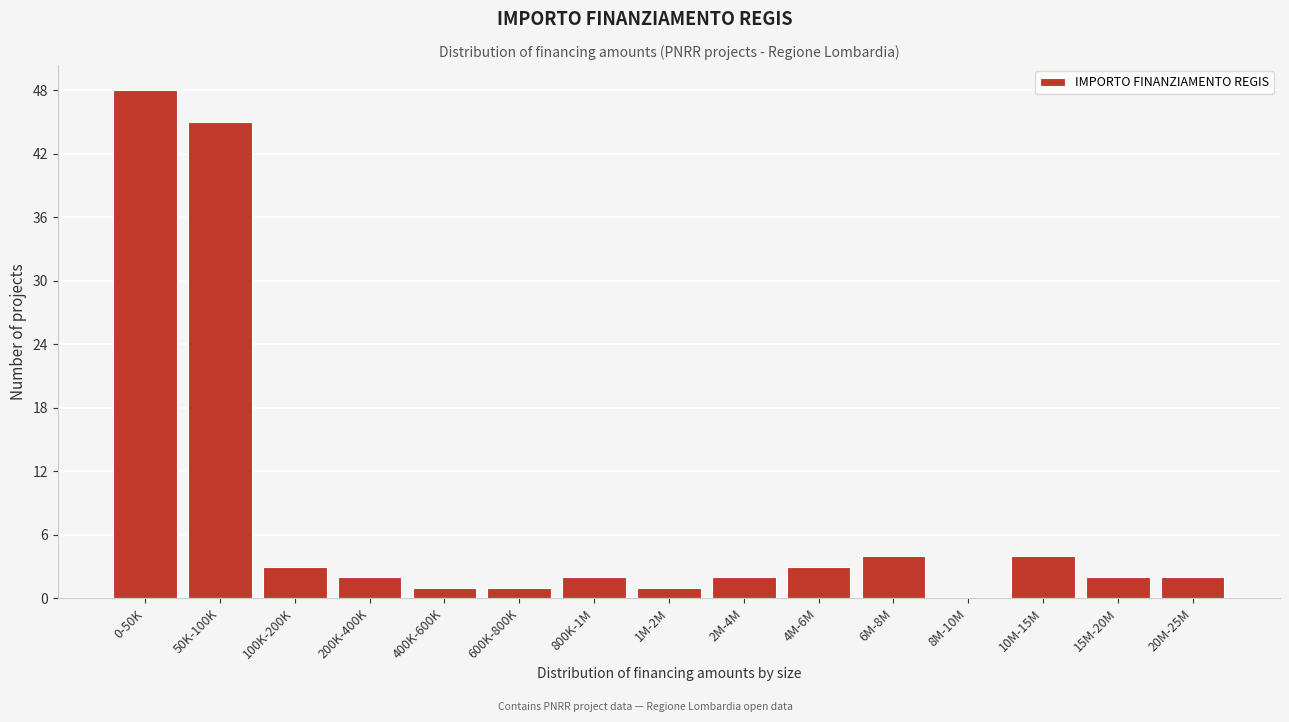

Reading left to right, list all the values displayed in this chart.

0-50K=48	50K-100K=45	100K-200K=3	200K-400K=2	400K-600K=1	600K-800K=1	800K-1M=2	1M-2M=1	2M-4M=2	4M-6M=3	6M-8M=4	8M-10M=0	10M-15M=4	15M-20M=2	20M-25M=2